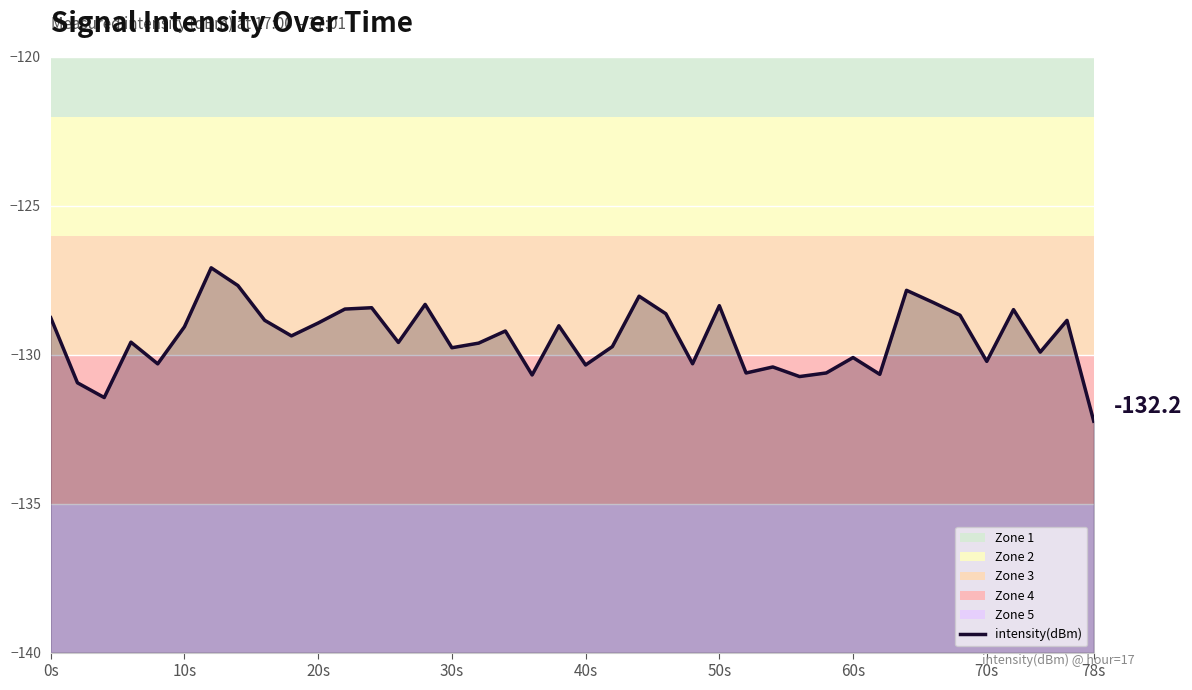

What is the maximum value shown in the chart?

-127.1